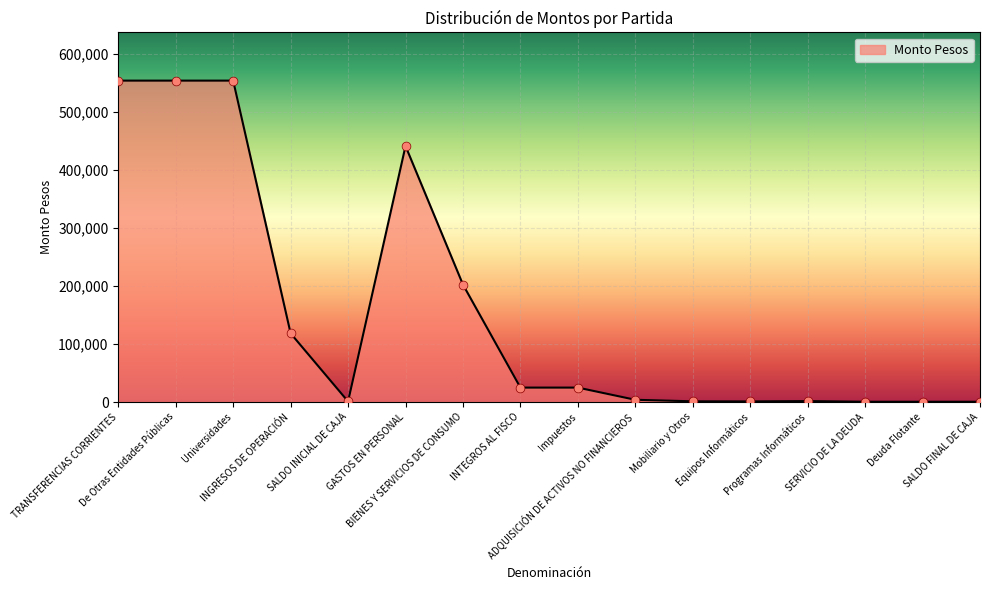

What is the maximum value shown in the chart?

553920